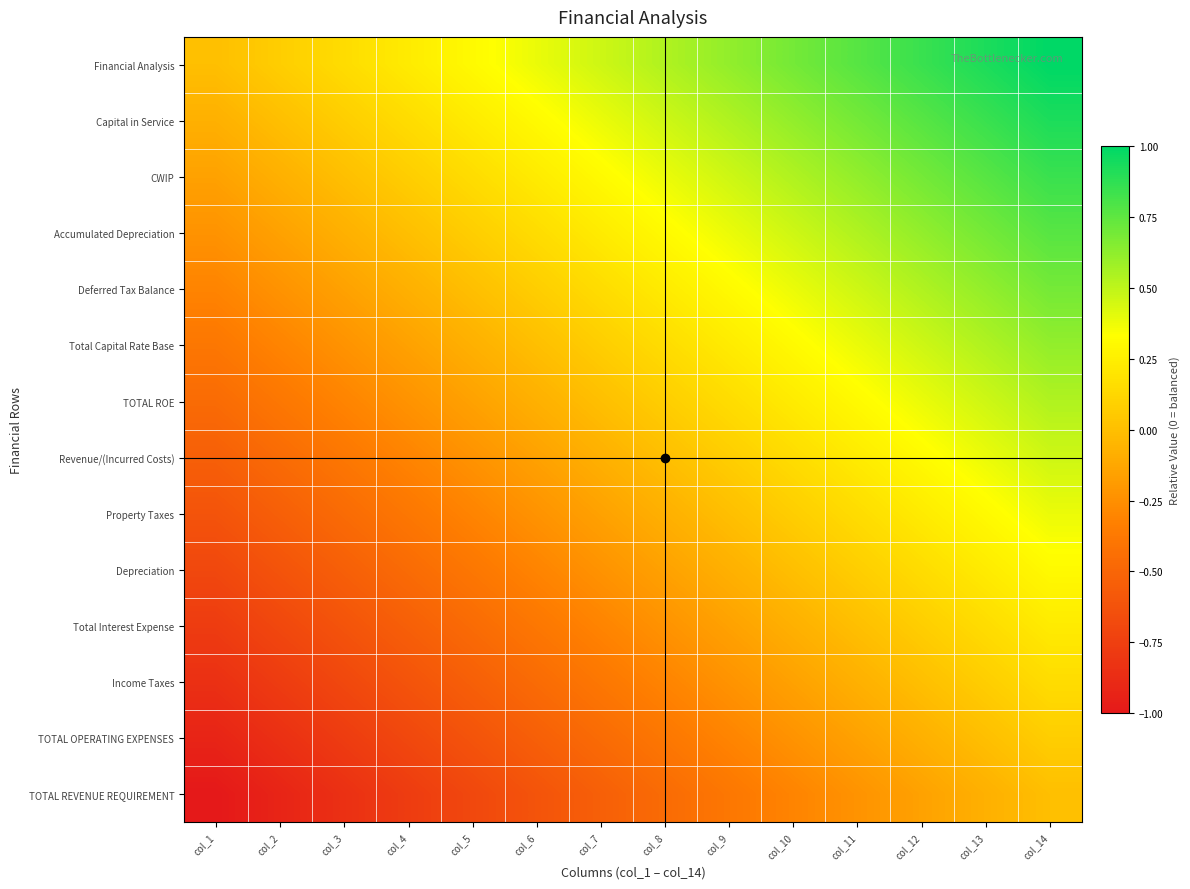

At which category is the sum across all series the highest?

col_14